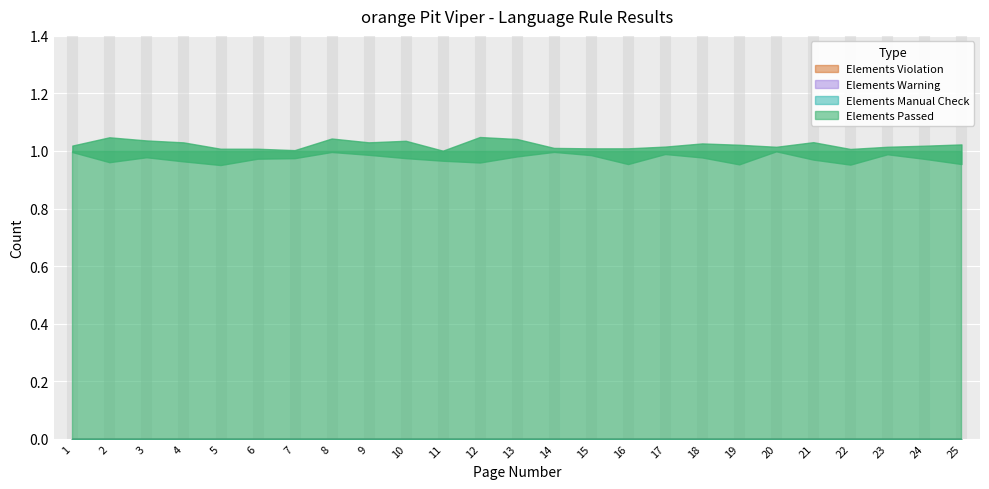

The Elements Passed series shows 1 at 9. True or false?

True